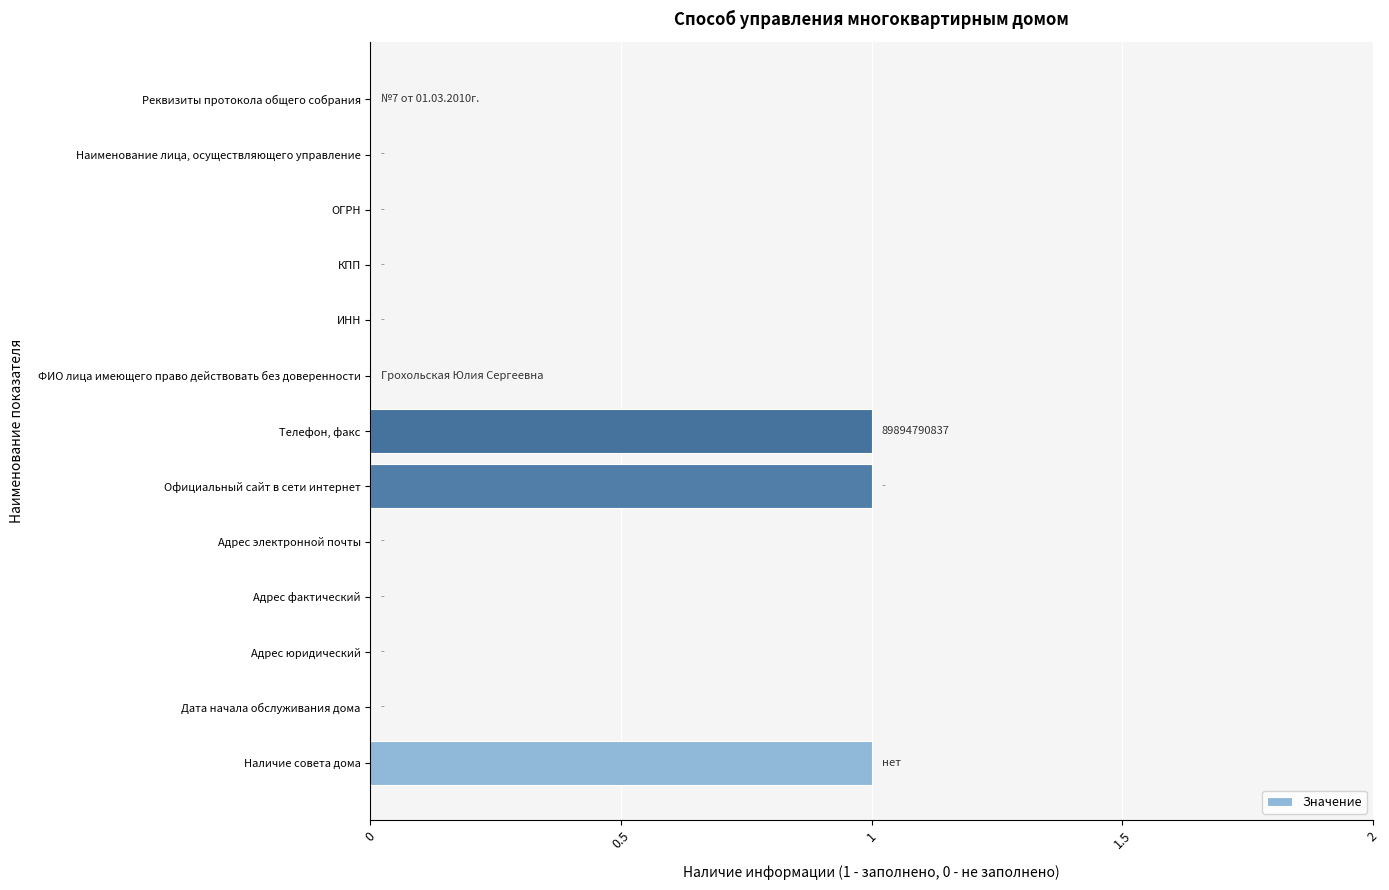

How many data points does each series have?

13